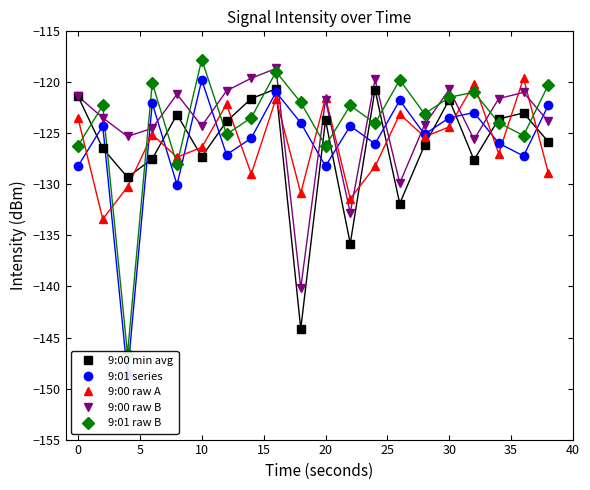

True or false: 9:00 raw A and 9:00 min avg cross at least once.

True